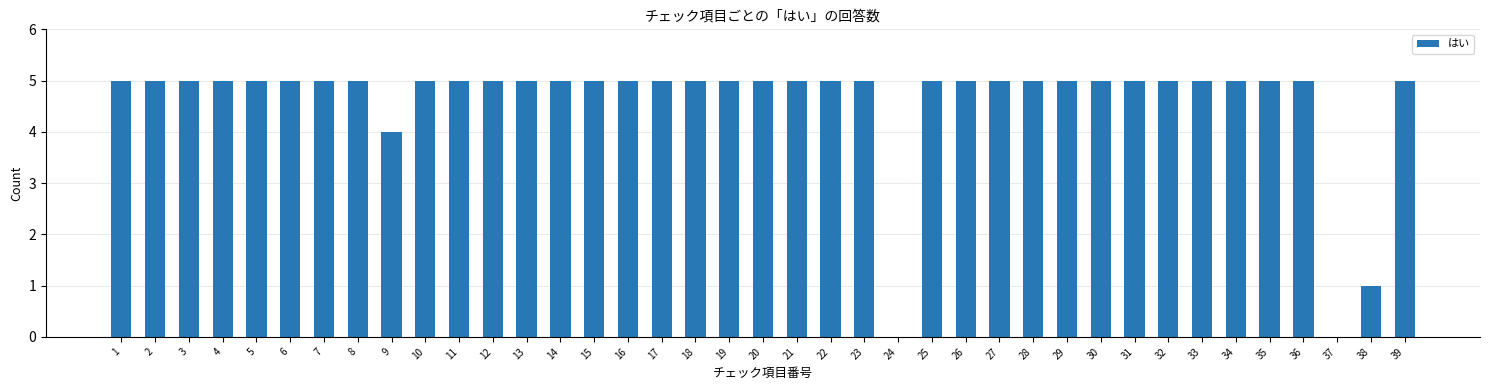

The value at 1 is 3. True or false?

False